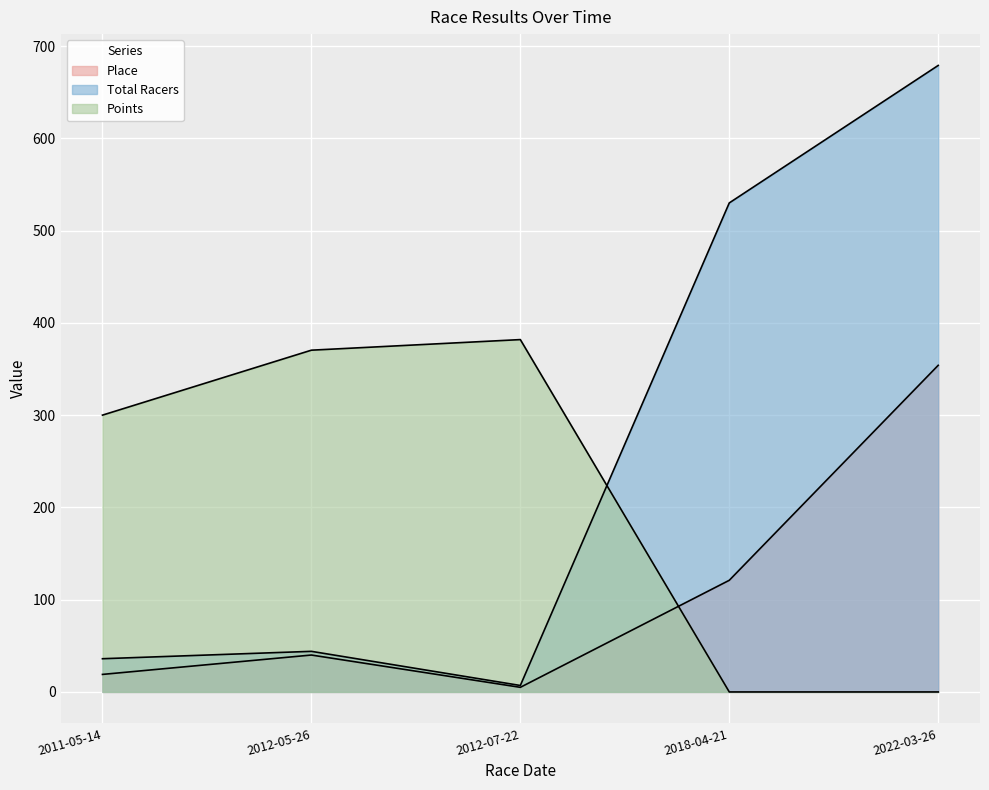

How many values in the Place series exceed 40?

2